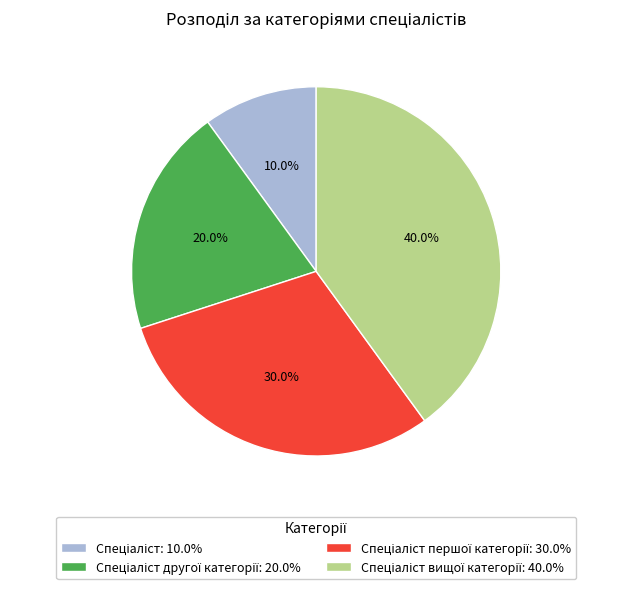

Is there a majority slice in this chart?

No